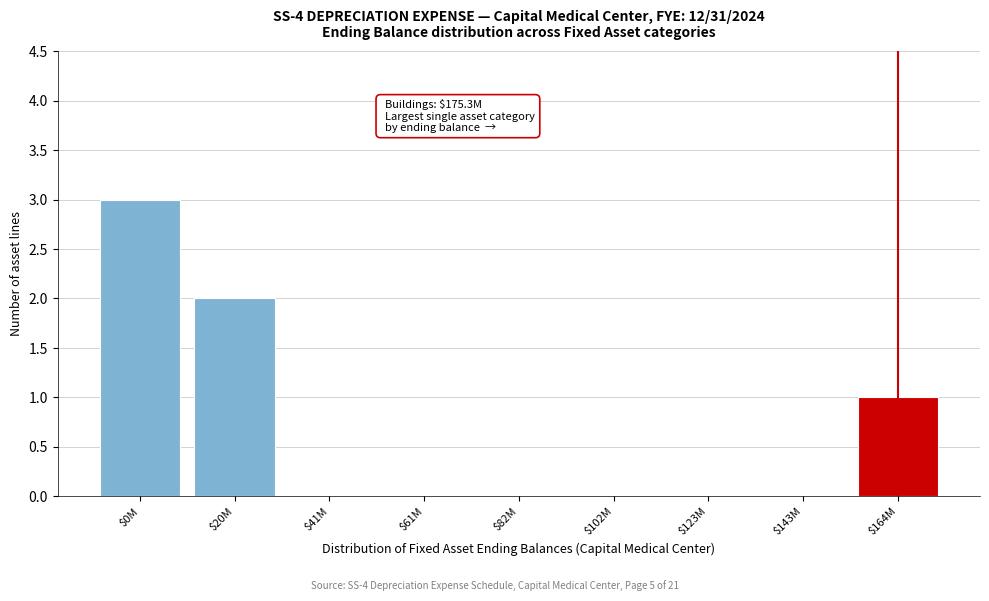

True or false: the data shows 1 at $0M.

False